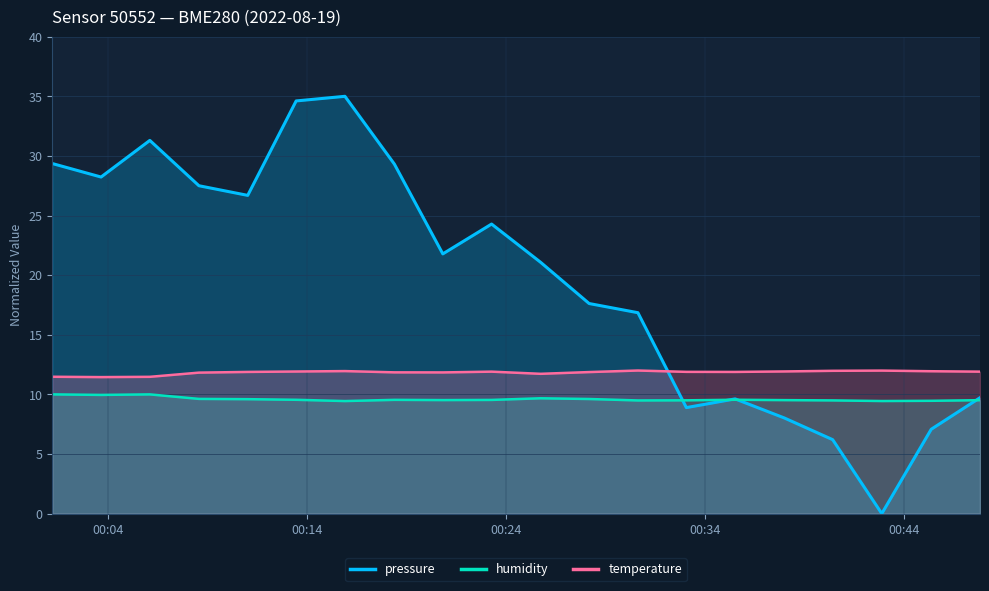

What is the greatest value displayed?

35.0